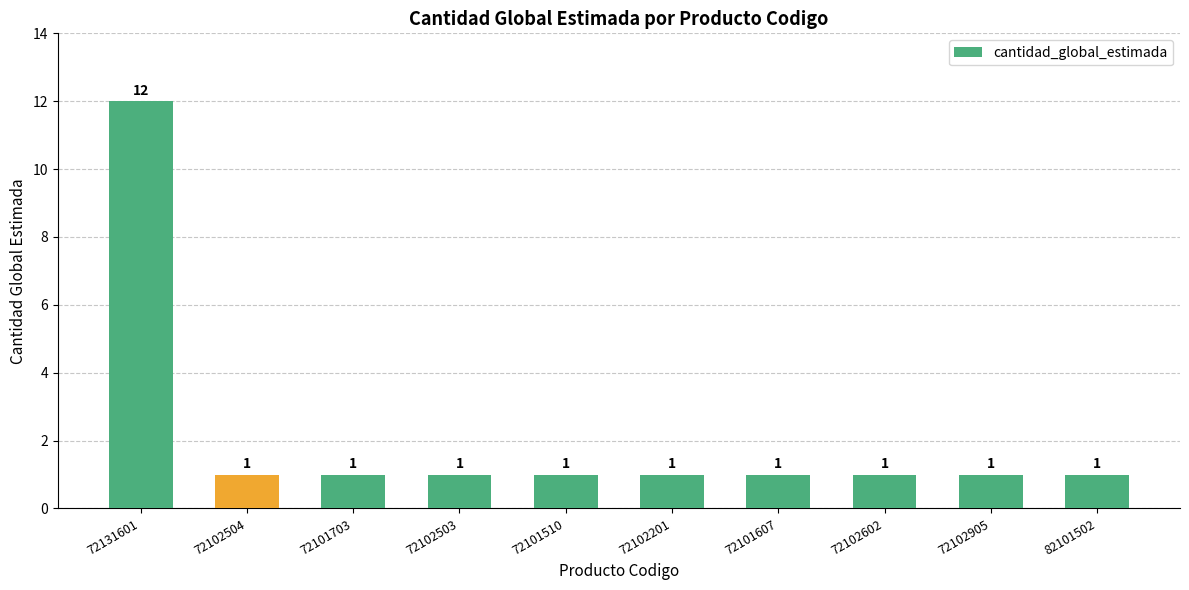

Which category has the highest value across all series?

72131601